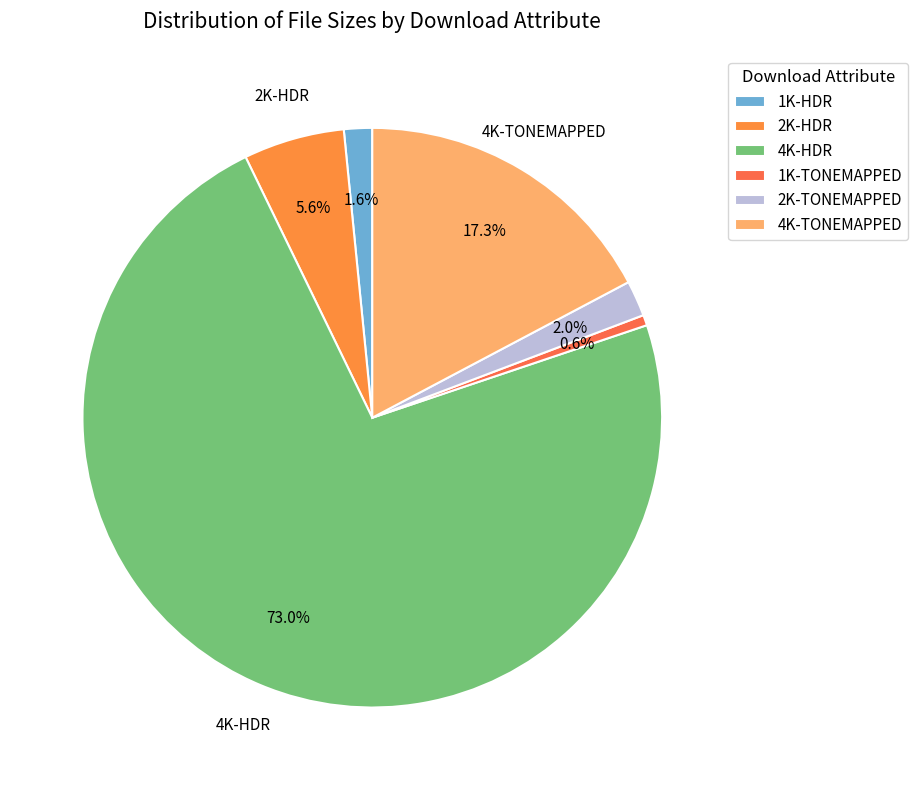

Which has a higher value, 4K-HDR or 2K-TONEMAPPED?

4K-HDR